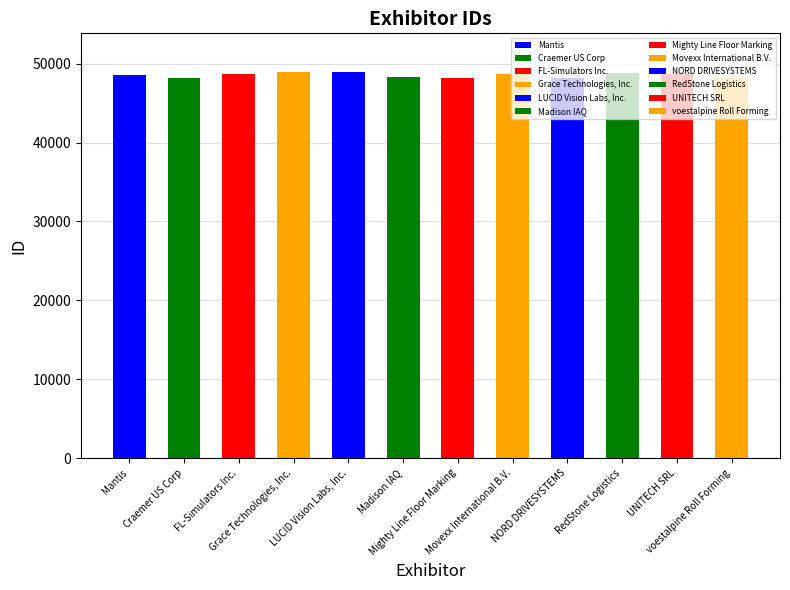

How many series are shown in this chart?

1